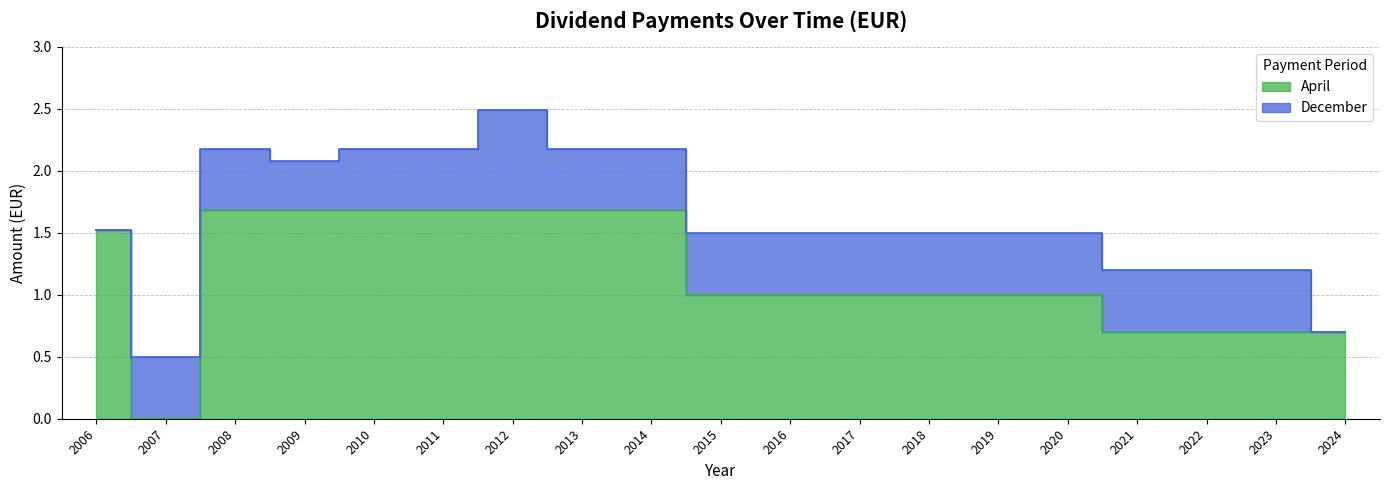

Which has a higher value, 2021 or 2006?

2006